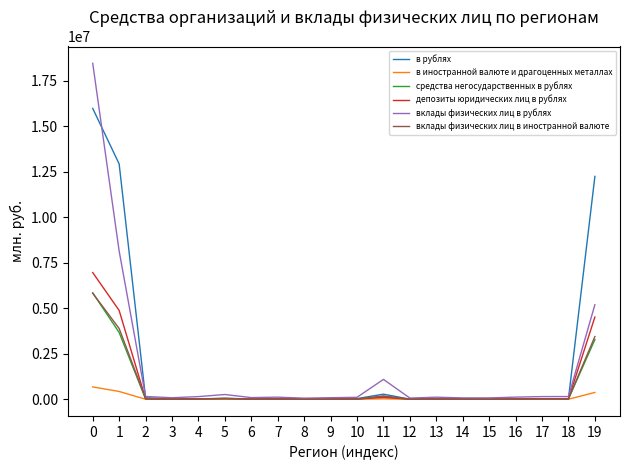

What is the average value of the в рублях series?

2093613